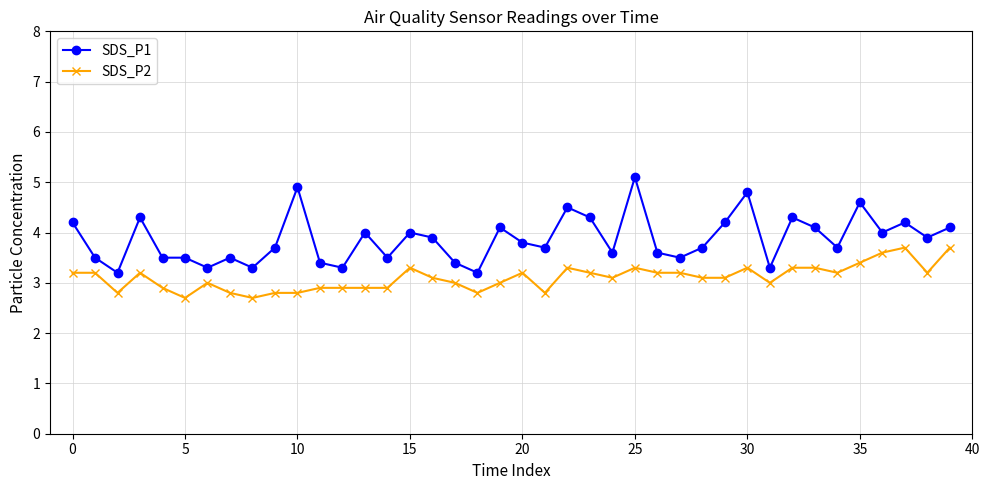

What is the value of the SDS_P2 point at the 3rd from the left?

2.8